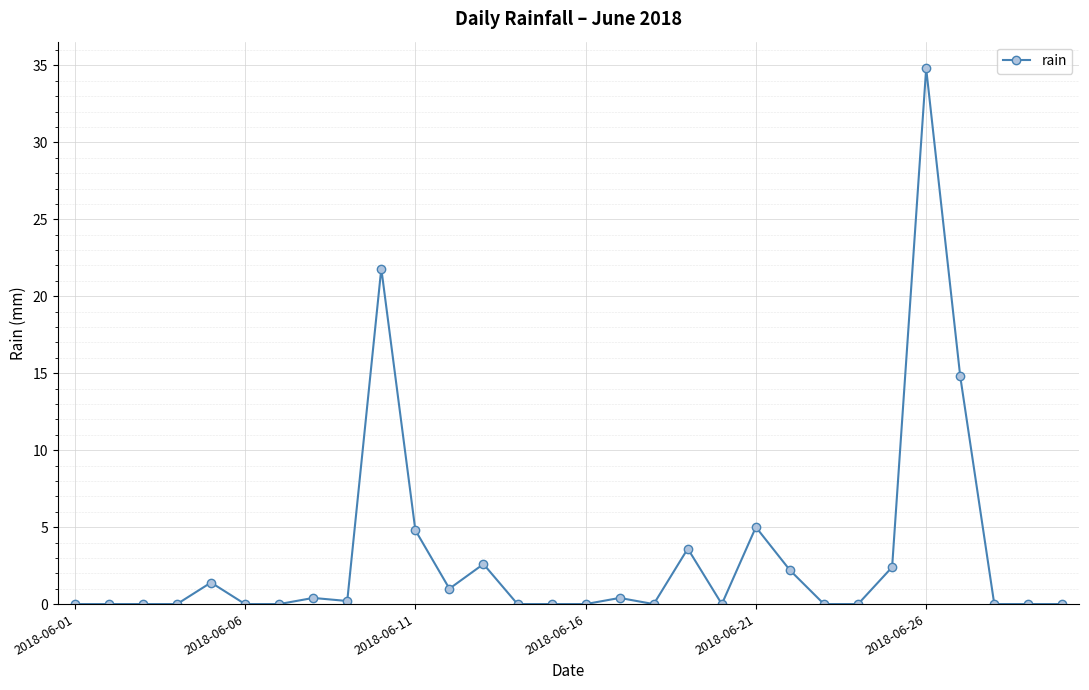

What is the average value?

3.2